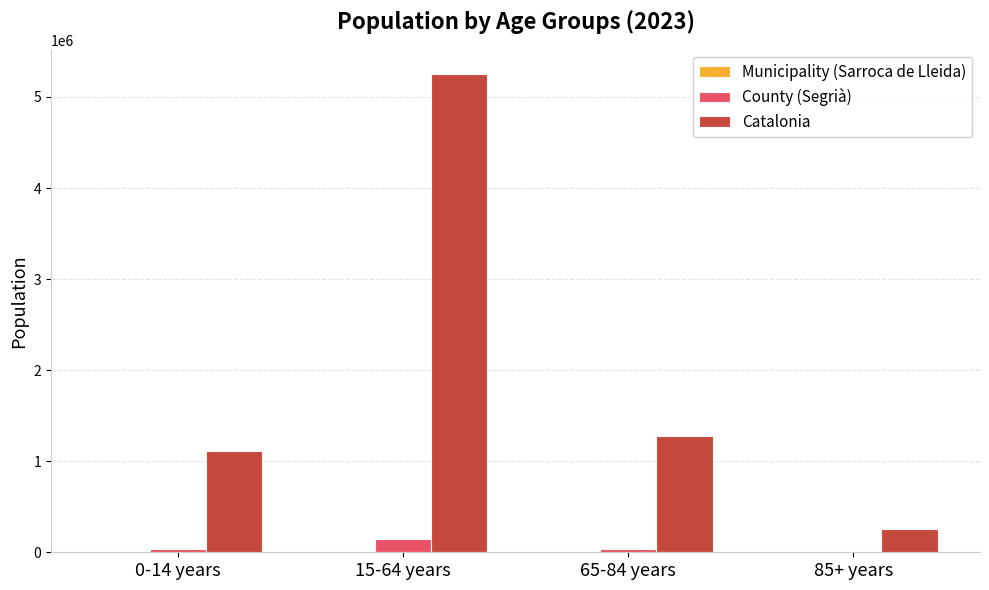

What is the sum of all Catalonia values?

7901963